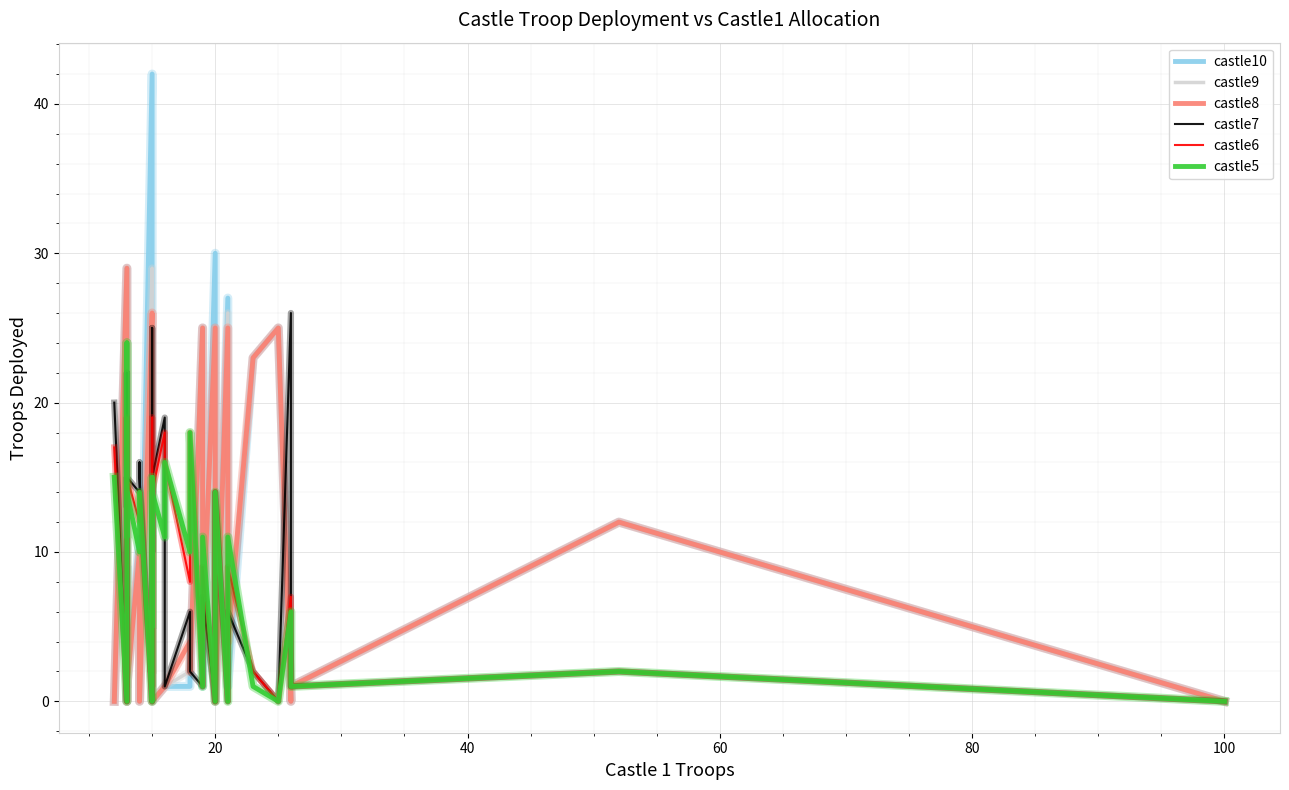

What is the sum of all castle8 values?

408